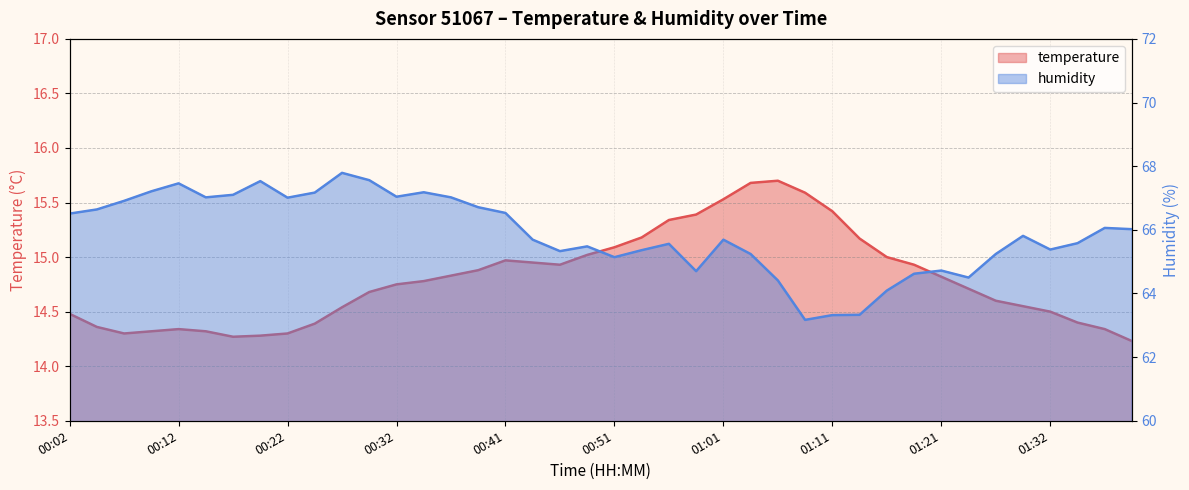

Which series has the widest spread of values?

humidity